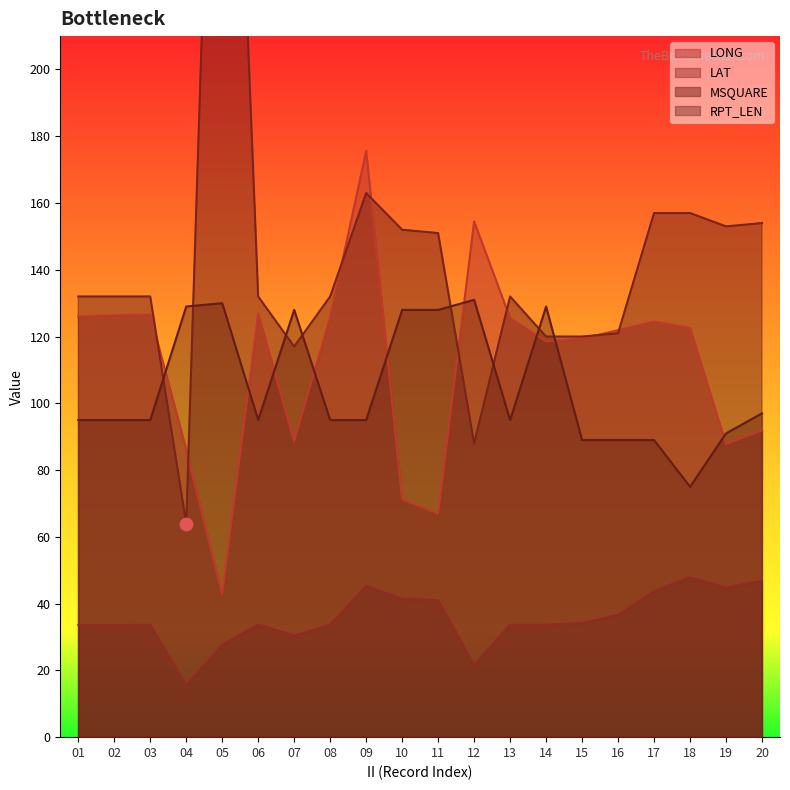

Which series reaches the minimum Y coordinate?

LAT